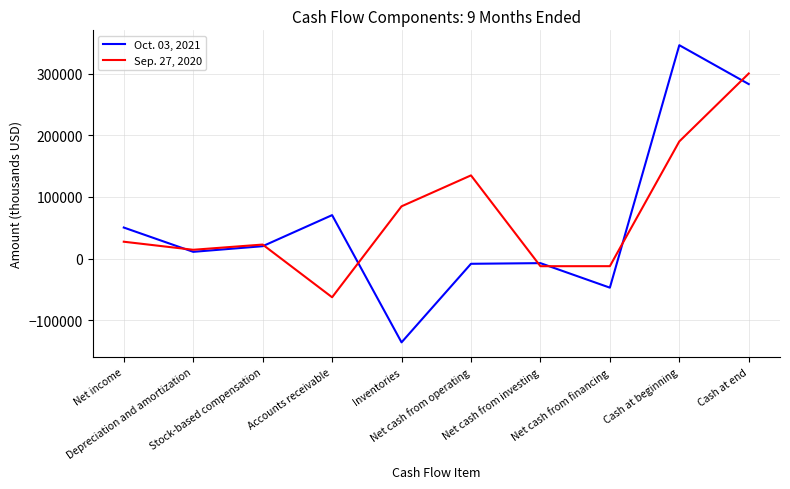

What are all the series names shown in the legend?

Oct. 03, 2021, Sep. 27, 2020